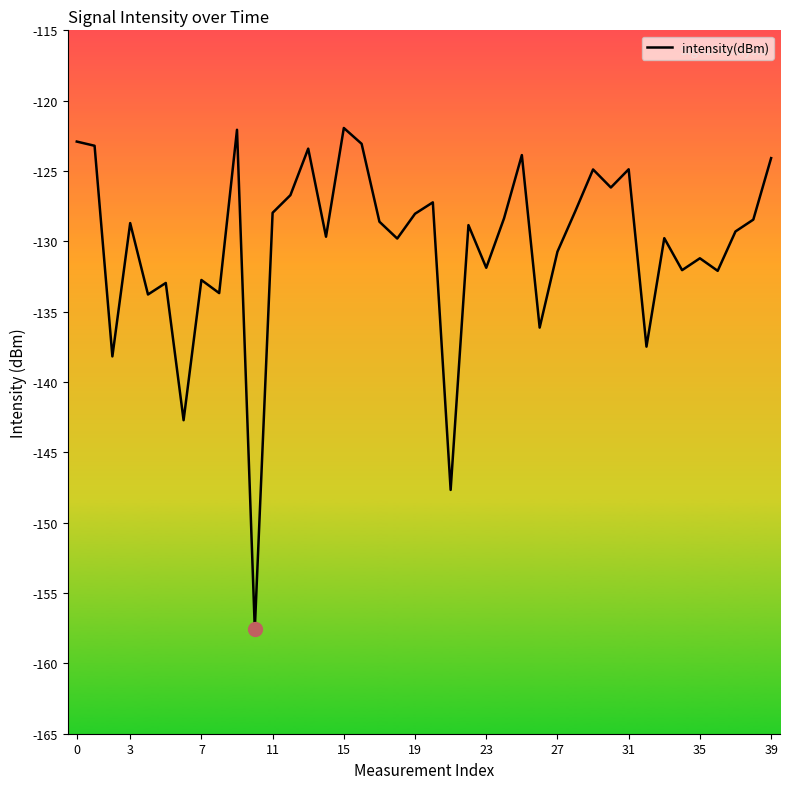

What is the maximum value shown in the chart?

-121.9